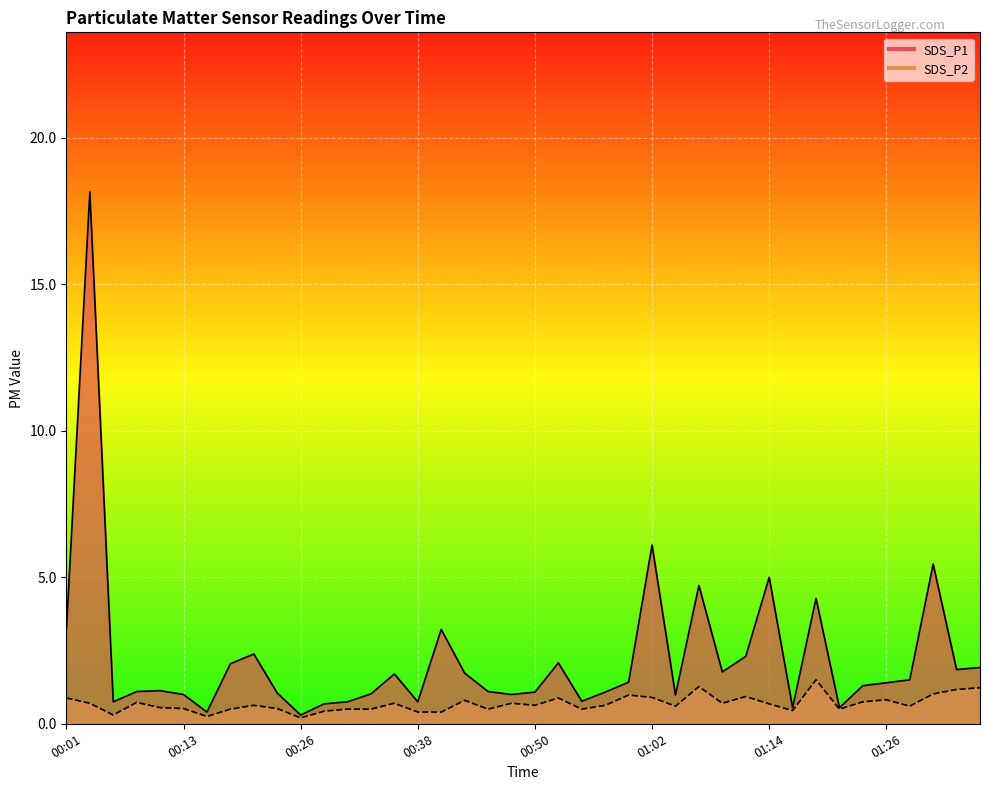

Reading right to left, what are all the values shown in this chart?

SDS_P1: 01:36=1.9	01:34=1.9	01:31=5.5	01:29=1.5	01:26=1.4	01:24=1.3	01:21=0.6	01:19=4.3	01:17=0.6	01:14=5.0	01:12=2.3	01:09=1.8	01:07=4.7	01:04=1.0	01:02=6.1	01:00=1.4	00:57=1.1	00:55=0.8	00:52=2.1	00:50=1.1	00:47=1.0	00:45=1.1	00:43=1.7	00:40=3.2	00:38=0.8	00:35=1.7	00:33=1.0	00:30=0.8	00:28=0.7	00:26=0.3	00:23=1.1	00:21=2.4	00:18=2.0	00:16=0.4	00:13=1.0	00:11=1.1	00:09=1.1	00:06=0.8	00:04=18.1	00:01=3.2
SDS_P2: 01:36=1.2	01:34=1.2	01:31=1.0	01:29=0.6	01:26=0.8	01:24=0.8	01:21=0.5	01:19=1.5	01:17=0.5	01:14=0.7	01:12=0.9	01:09=0.7	01:07=1.3	01:04=0.6	01:02=0.9	01:00=1.0	00:57=0.6	00:55=0.5	00:52=0.9	00:50=0.6	00:47=0.7	00:45=0.5	00:43=0.8	00:40=0.4	00:38=0.4	00:35=0.7	00:33=0.5	00:30=0.5	00:28=0.4	00:26=0.2	00:23=0.5	00:21=0.6	00:18=0.5	00:16=0.2	00:13=0.5	00:11=0.6	00:09=0.7	00:06=0.3	00:04=0.7	00:01=0.9